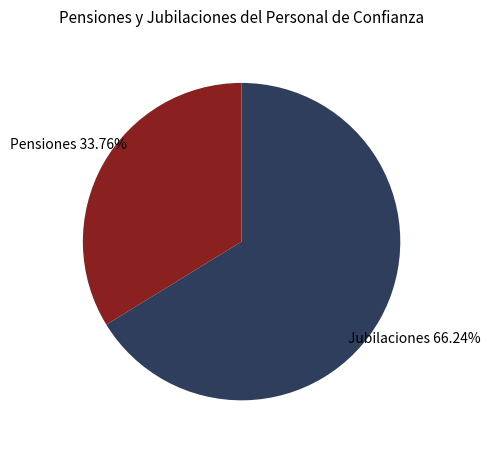

Rank the categories by value from highest to lowest.

Jubilaciones, Pensiones